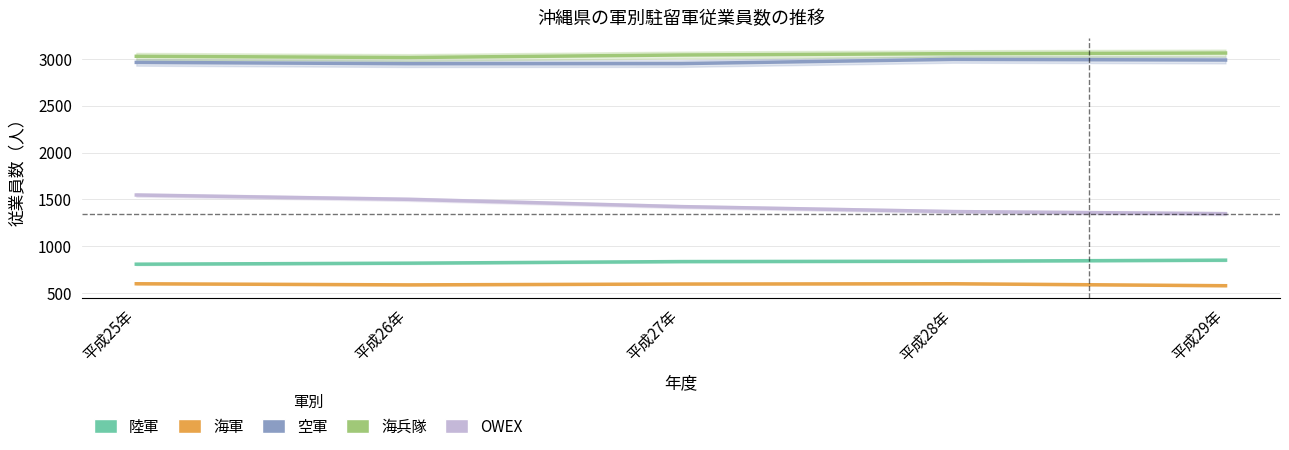

At which category does 海兵隊 reach its first local valley?

平成26年